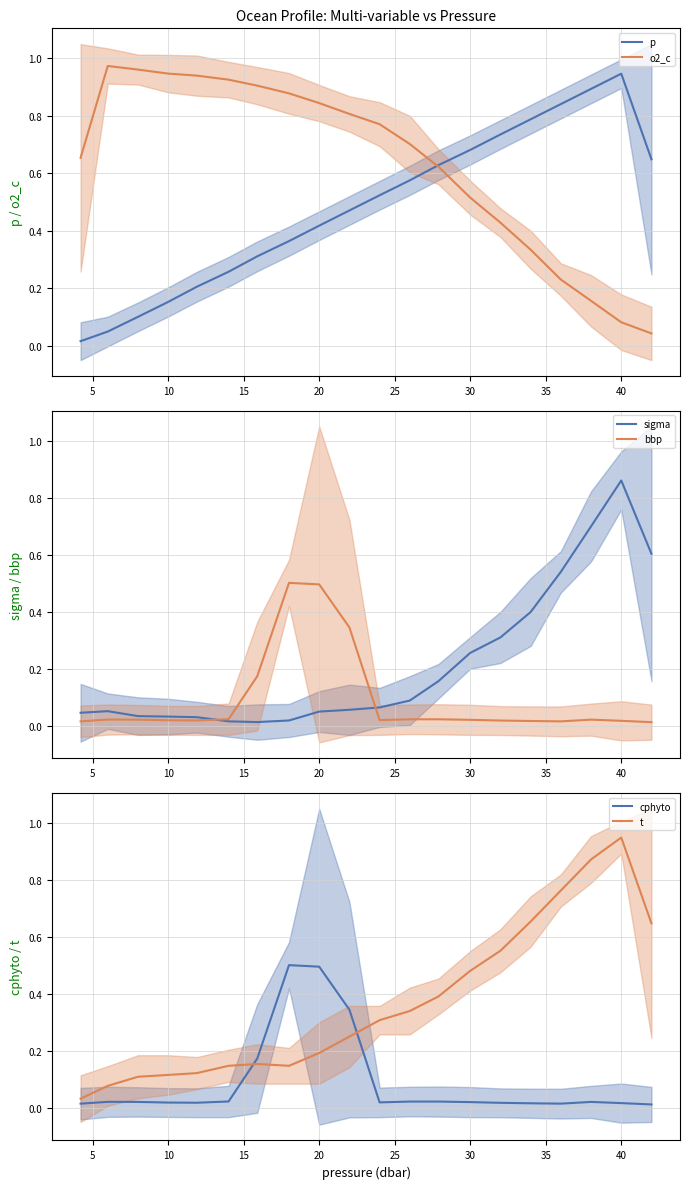

True or false: cphyto and t cross at least once.

True